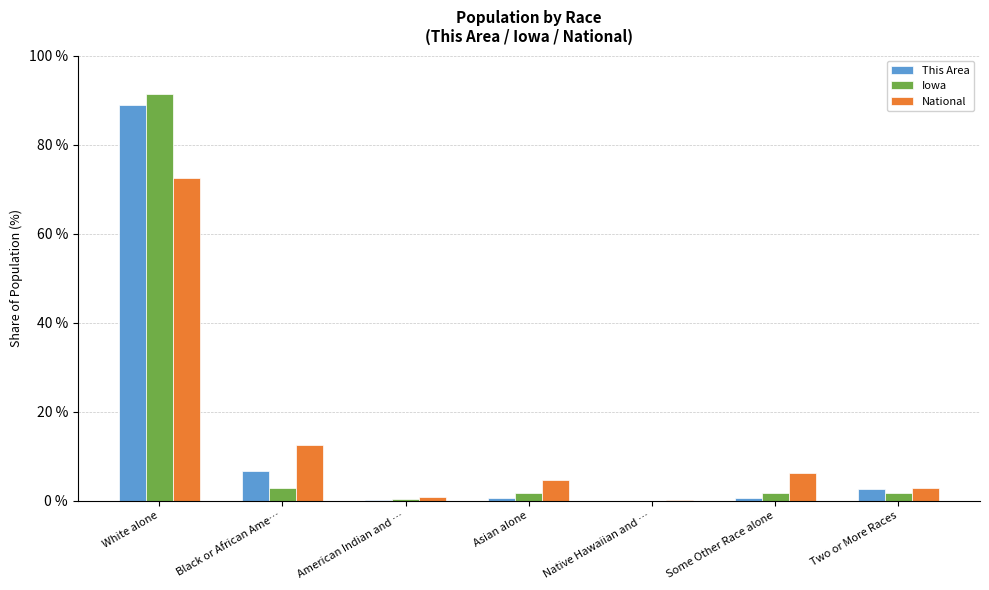

How many data points does each series have?

7